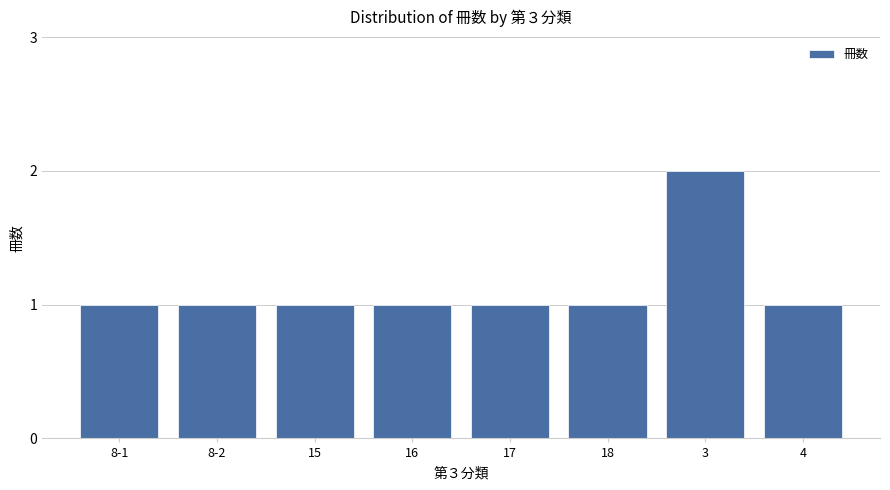

How many values are between 1 and 2?

8